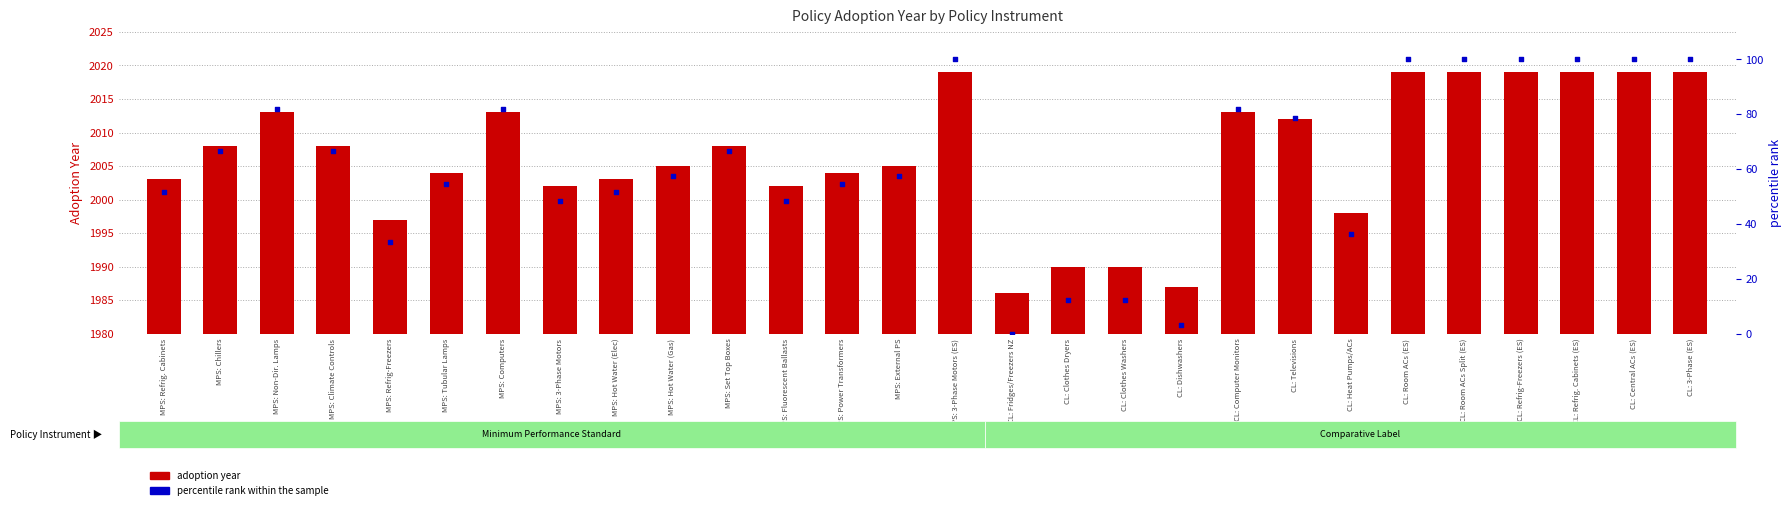

Which series reaches the minimum Y coordinate?

percentile rank within sample